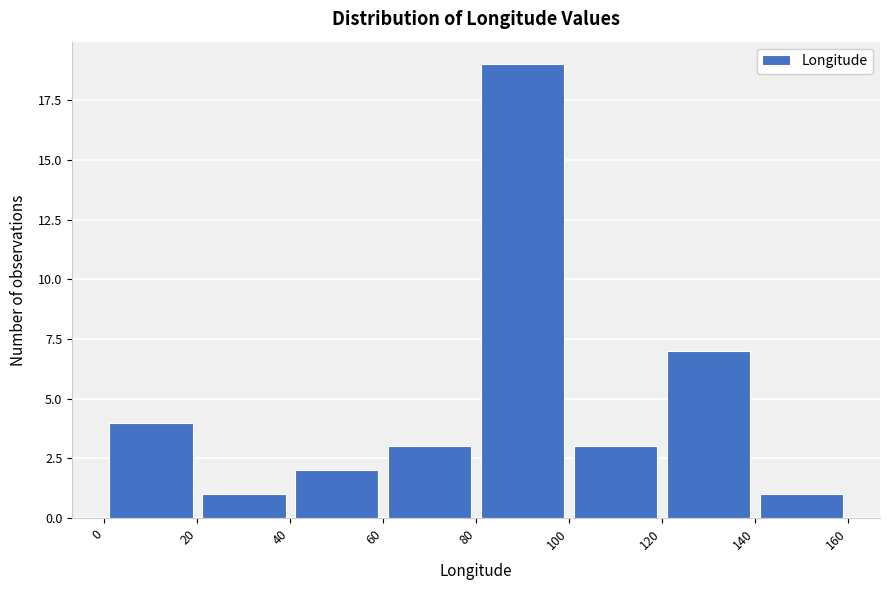

Over which range of the x-axis is the bar tallest?

80 to 100